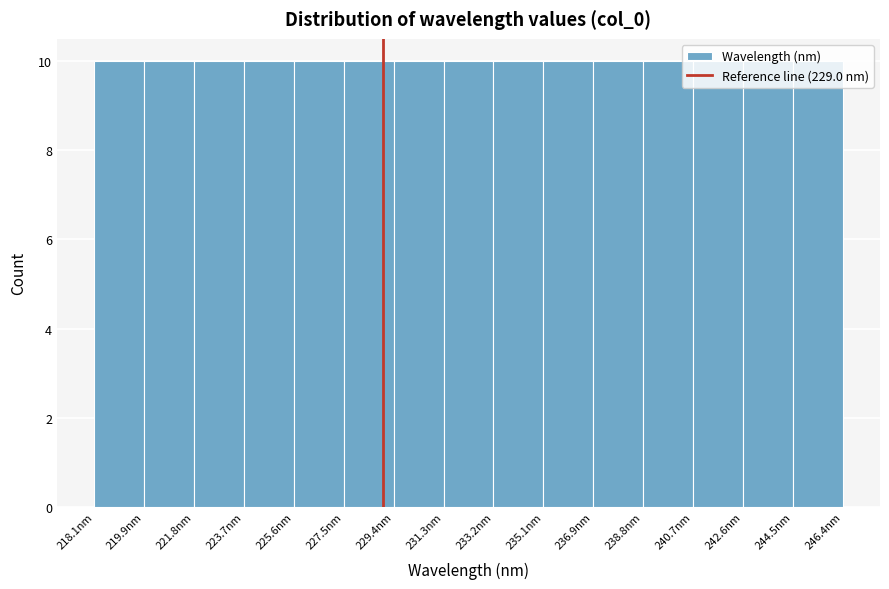

Reading left to right, transcribe this chart: for each bar, give the range it covers on the x-axis and its height. Neither the bar edges nor the heights are printed on the chart, so give them approximately, as read against the axes.

218.0 to 220.0: 10
220.0 to 221.8: 10
221.8 to 223.8: 10
223.8 to 225.6: 10
225.6 to 227.6: 10
227.6 to 229.4: 10
229.4 to 231.2: 10
231.2 to 233.2: 10
233.2 to 235.0: 10
235.0 to 237.0: 10
237.0 to 238.8: 10
238.8 to 240.8: 10
240.8 to 242.6: 10
242.6 to 244.4: 10
244.4 to 246.4: 10